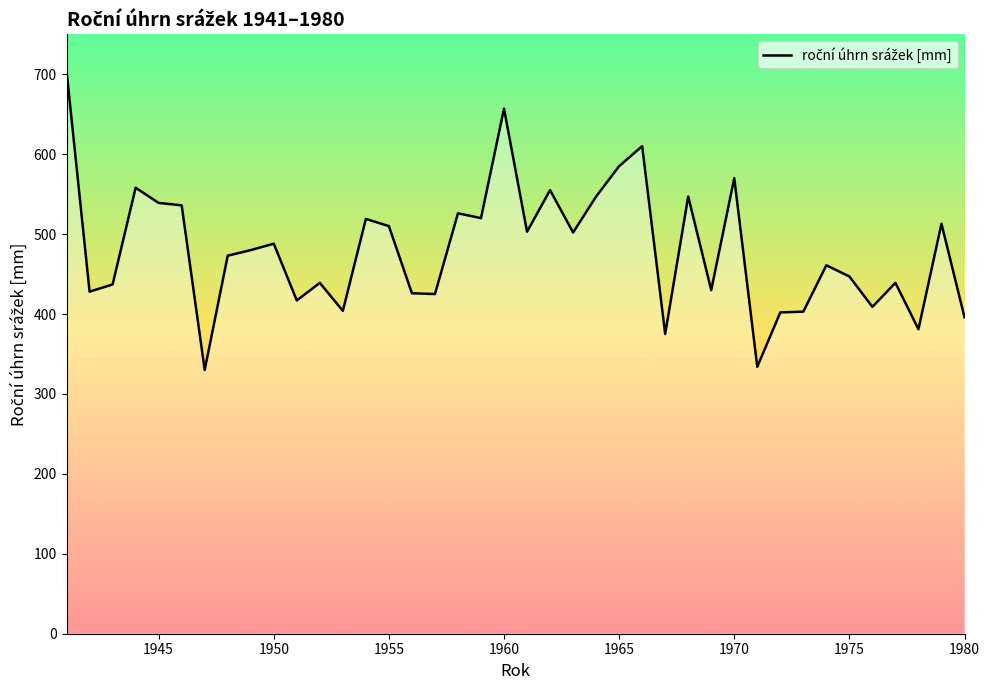

What is the difference between the maximum and minimum values?

374